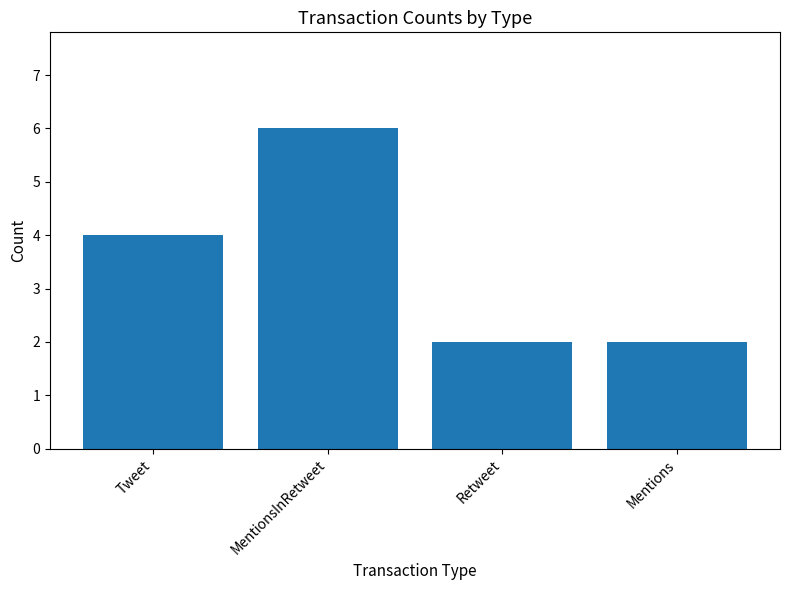

Which has a higher value, Mentions or MentionsInRetweet?

MentionsInRetweet